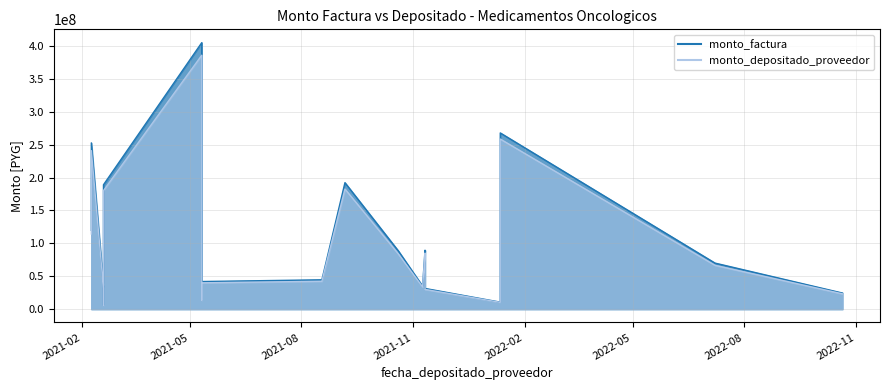

What is the total value across all series at 2022-10-21?

47822717